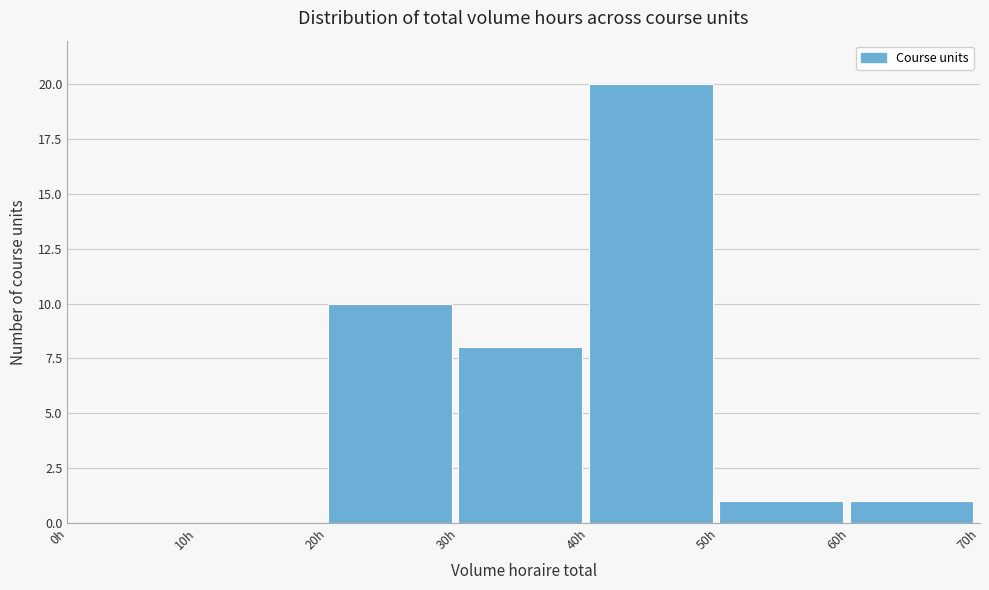

Over which range of the x-axis is the bar tallest?

40 to 50